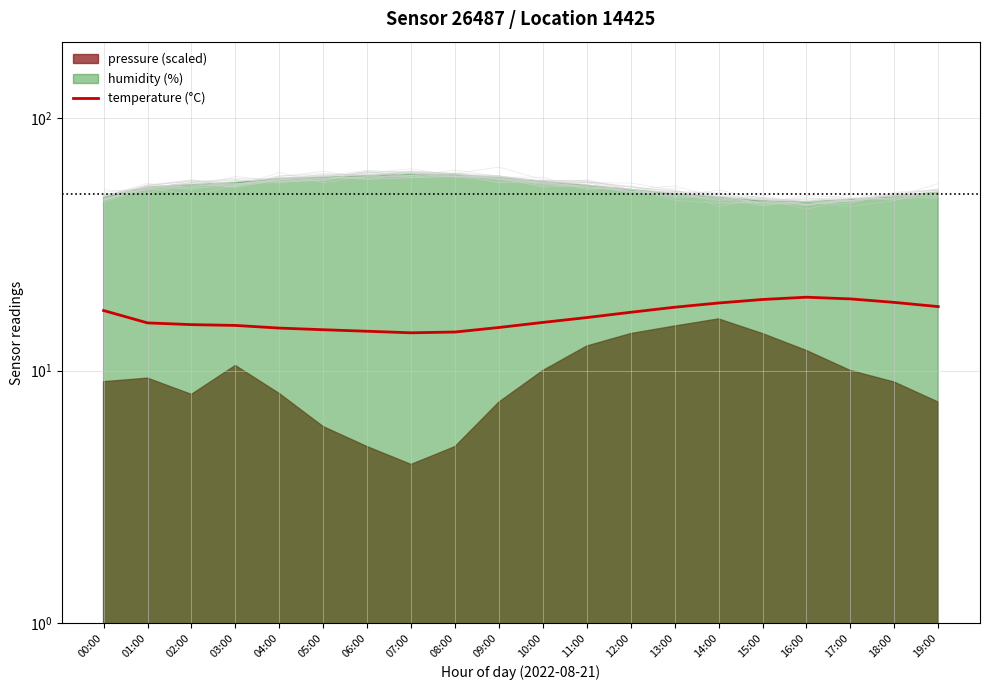

Approximately how many times larger is the value at 11:00 compared to 03:00?

1.1